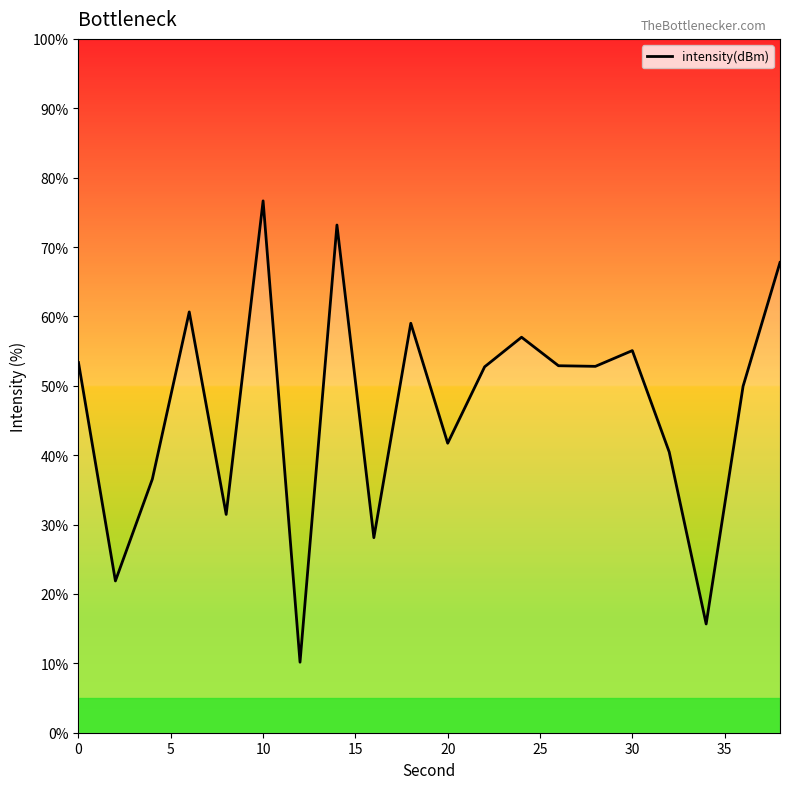

What is the minimum value shown in the chart?

10.2